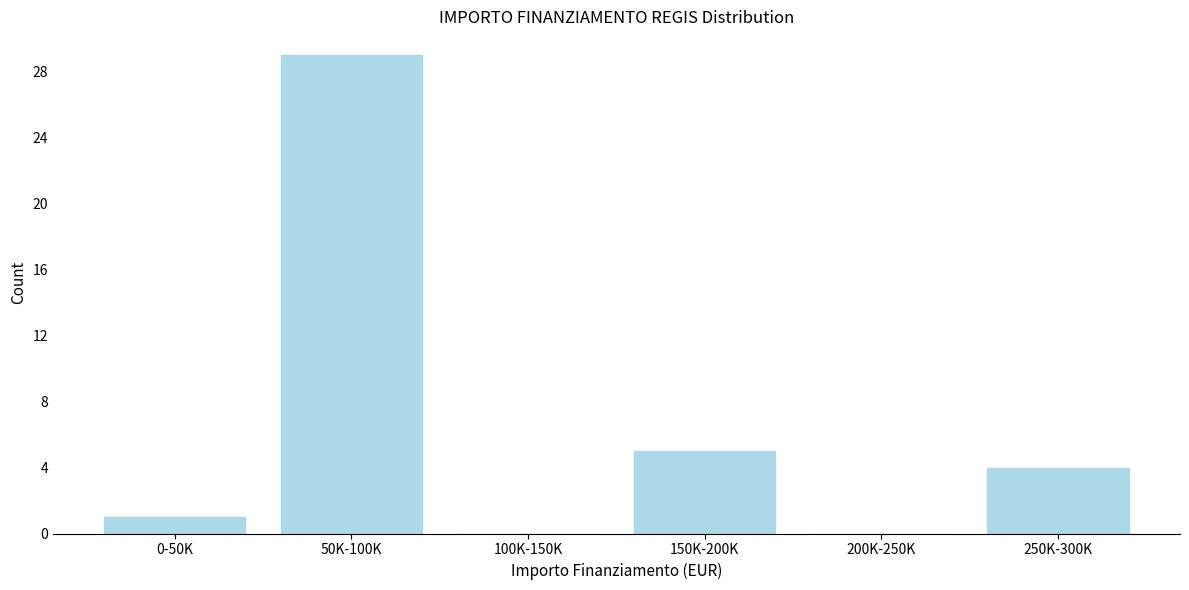

Reading left to right, transcribe all the data shown in this chart.

0-50K=1	50K-100K=29	100K-150K=0	150K-200K=5	200K-250K=0	250K-300K=4